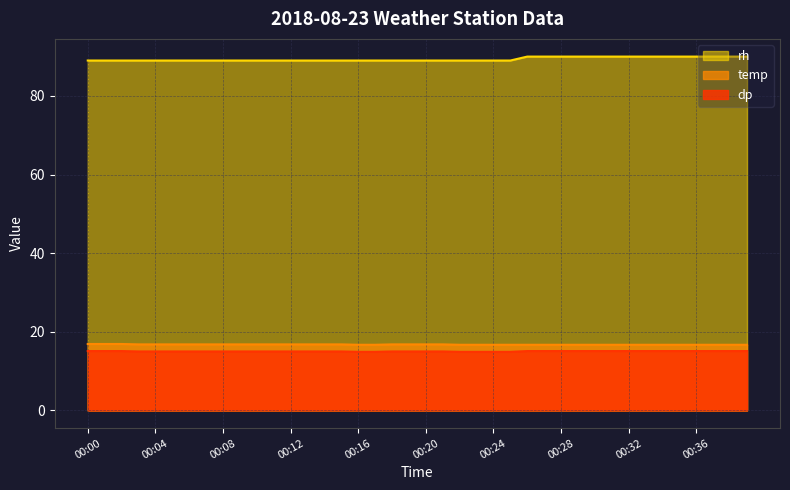

What is the total value across all series at 00:03?

120.8